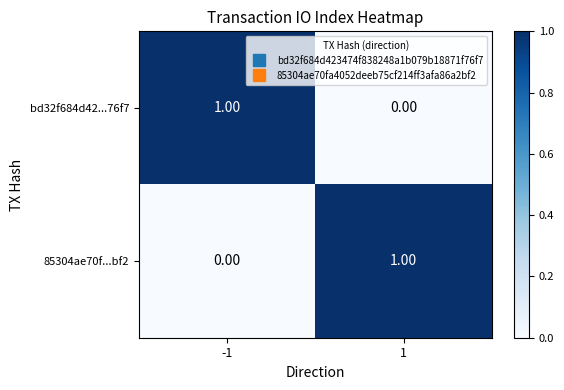

List the labels in order of 85304ae70f...bf2 value, largest first.

1, -1